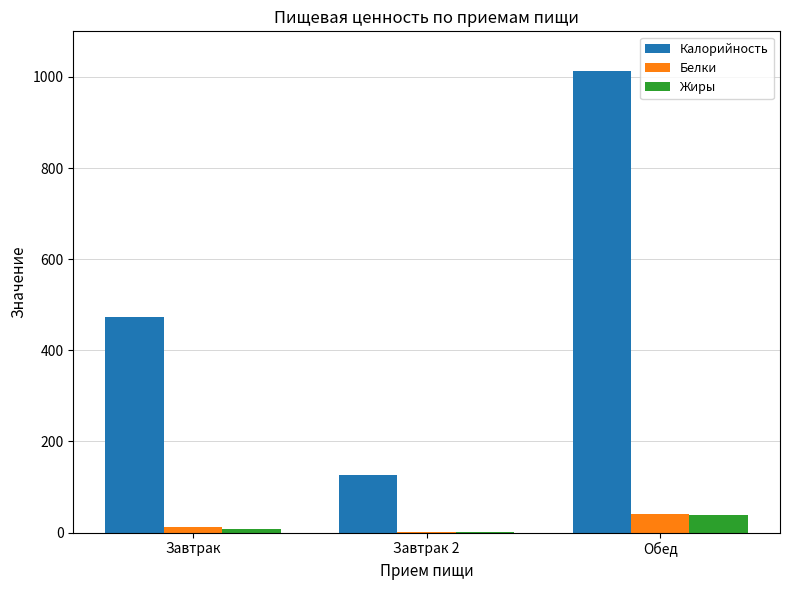

What is the highest value of the Белки series?

41